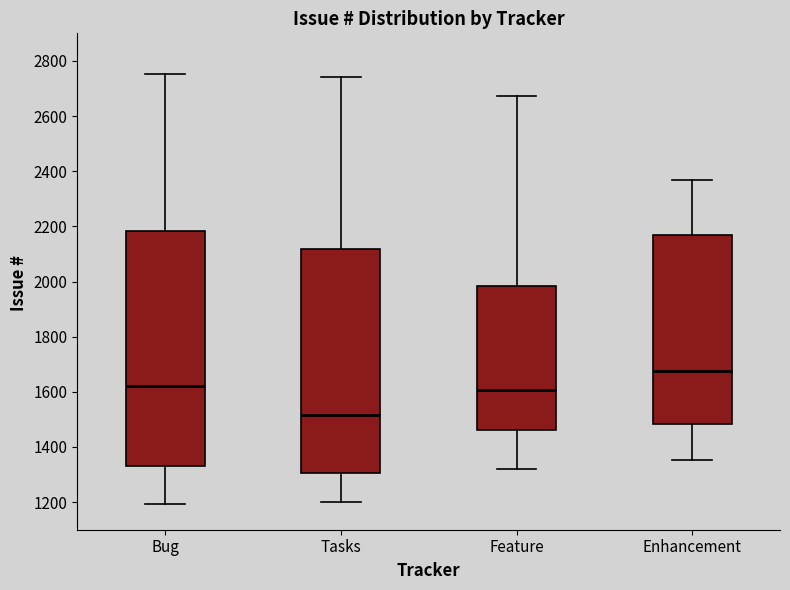

Reading left to right, transcribe this box plot: for each box, give where its median line is, the range the box spans, and where its two whiskers end, as read against the y-axis. The values are not printed on the chart, so give them approximately, as read against the axis.

Bug: median 1620, box 1340 to 2180, whiskers 1200 to 2760
Tasks: median 1520, box 1300 to 2120, whiskers 1200 to 2740
Feature: median 1600, box 1460 to 1980, whiskers 1320 to 2680
Enhancement: median 1680, box 1480 to 2160, whiskers 1360 to 2360